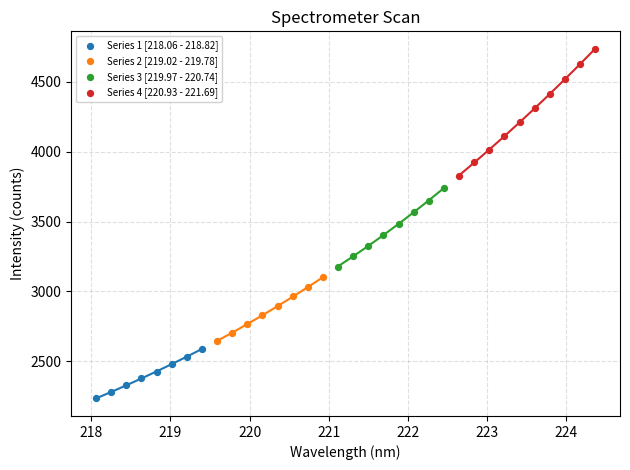

Which series contains the lowest Y value?

Series 1 [218.06 - 218.82]